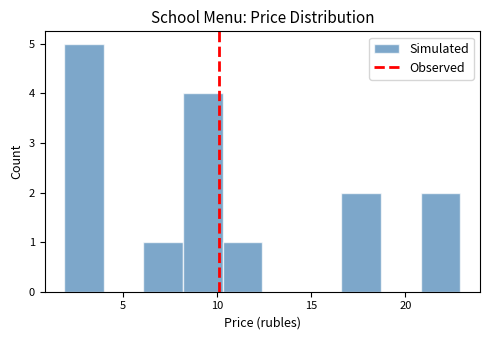

Reading left to right, list every bar in this chart as the range it spans on the x-axis followed by its height. Neither the bar edges nor the heights are printed on the chart, so give them approximately, as read against the axes.

2.0 to 4.0: 5
4.0 to 6.0: 0
6.0 to 8.0: 1
8.0 to 10.5: 4
10.5 to 12.5: 1
12.5 to 14.5: 0
14.5 to 16.5: 0
16.5 to 18.5: 2
18.5 to 21.0: 0
21.0 to 23.0: 2